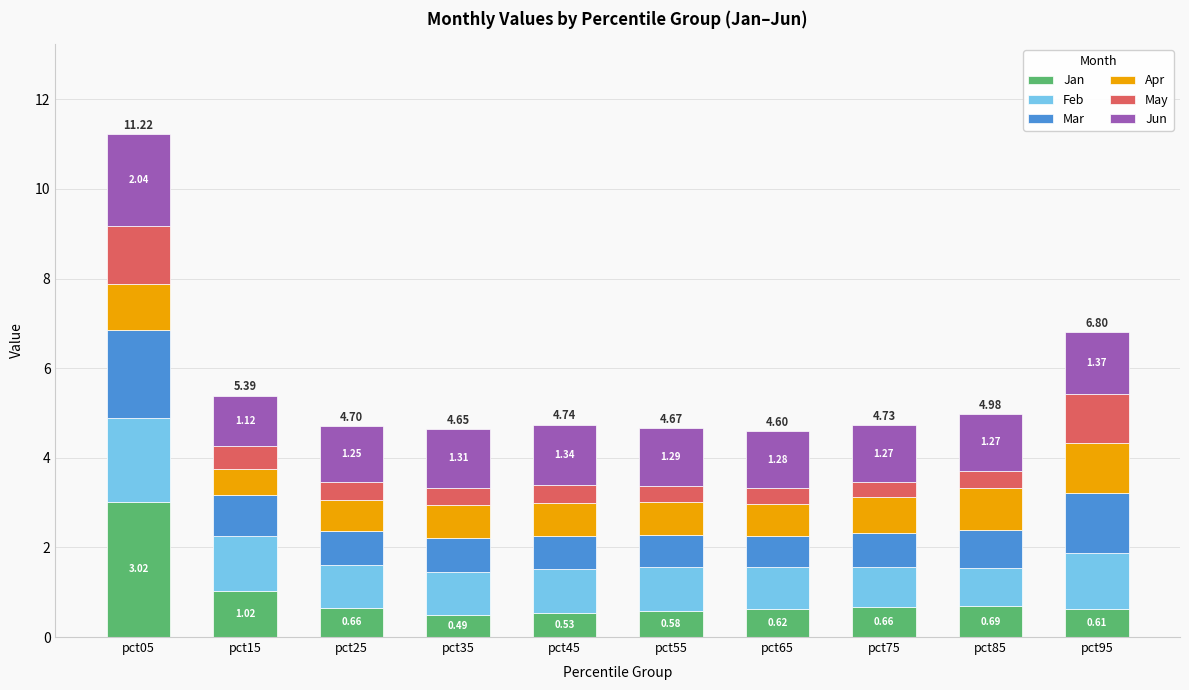

What is the sum of the Jan values at pct05 and pct45?

3.5